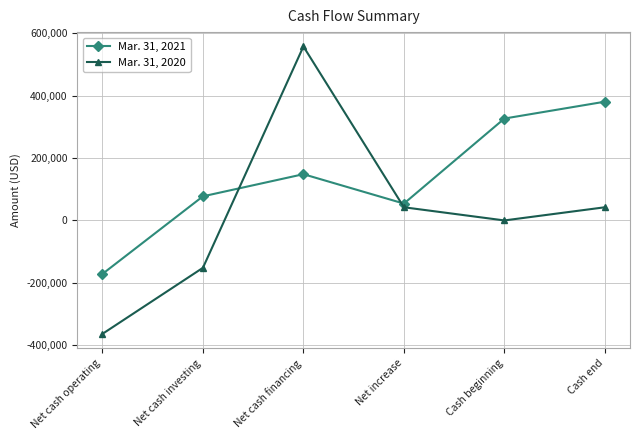

Which series has the largest total across all categories?

Mar. 31, 2021